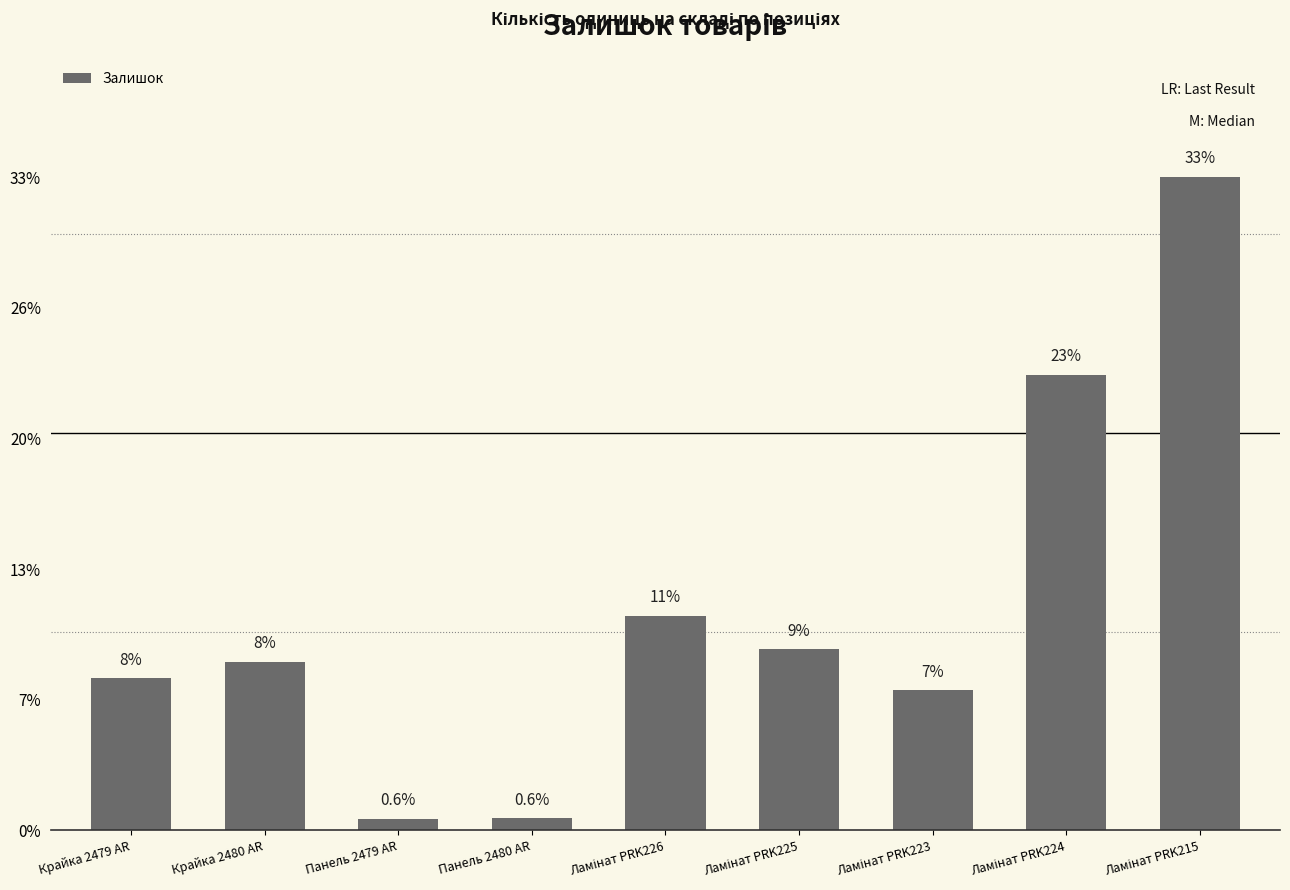

Does the chart contain any negative values?

No